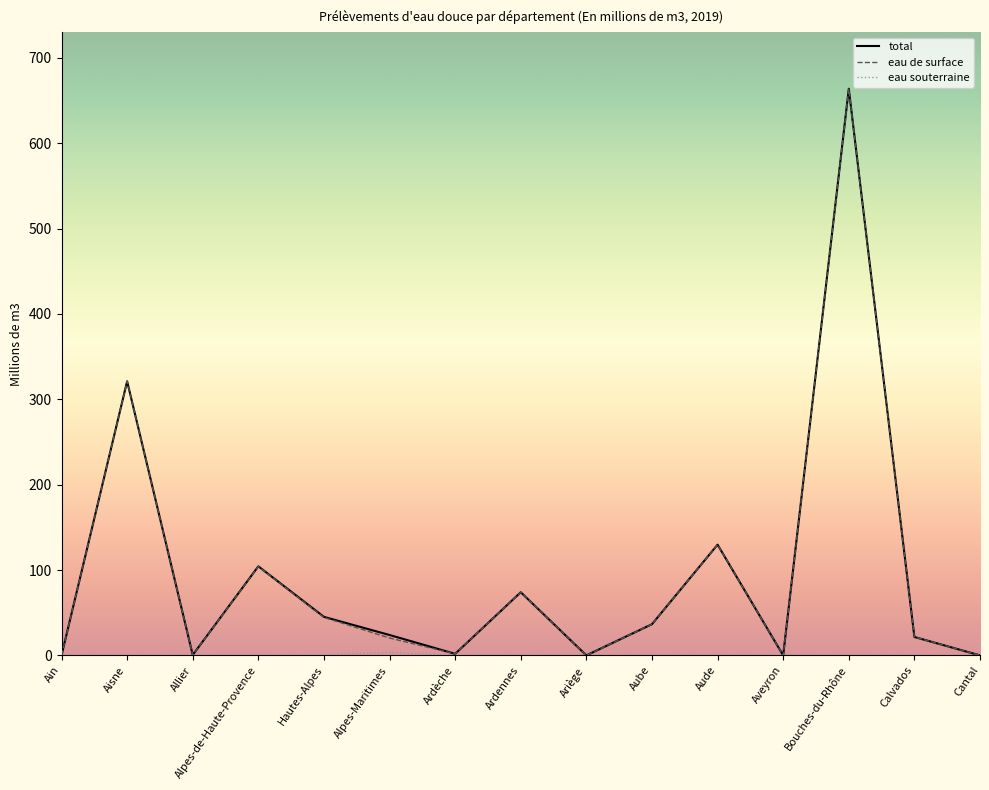

The total series shows 50.0 at Ardennes. True or false?

False